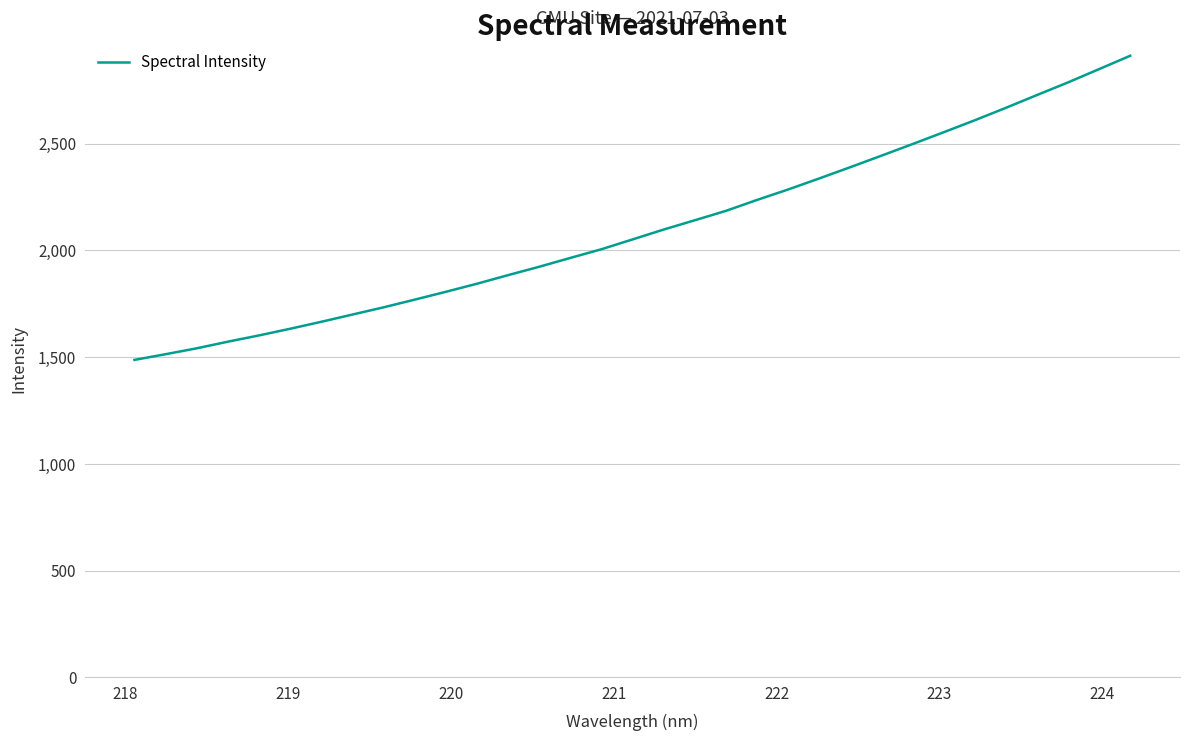

What is the maximum value shown in the chart?

2912.4